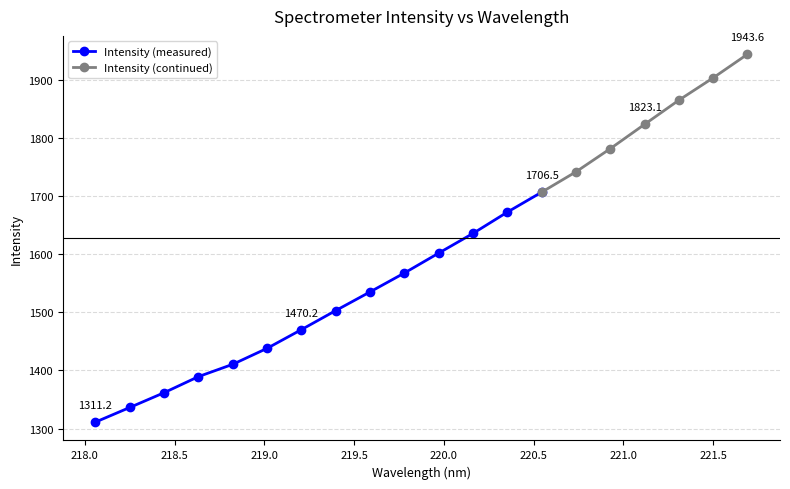

Rank the categories by value from highest to lowest.

221.6902, 221.4993, 221.3083, 221.1174, 220.9264, 220.7354, 220.5444, 220.3533, 220.1623, 219.9712, 219.7801, 219.589, 219.3979, 219.2067, 219.0156, 218.8244, 218.6332, 218.442, 218.2508, 218.0596